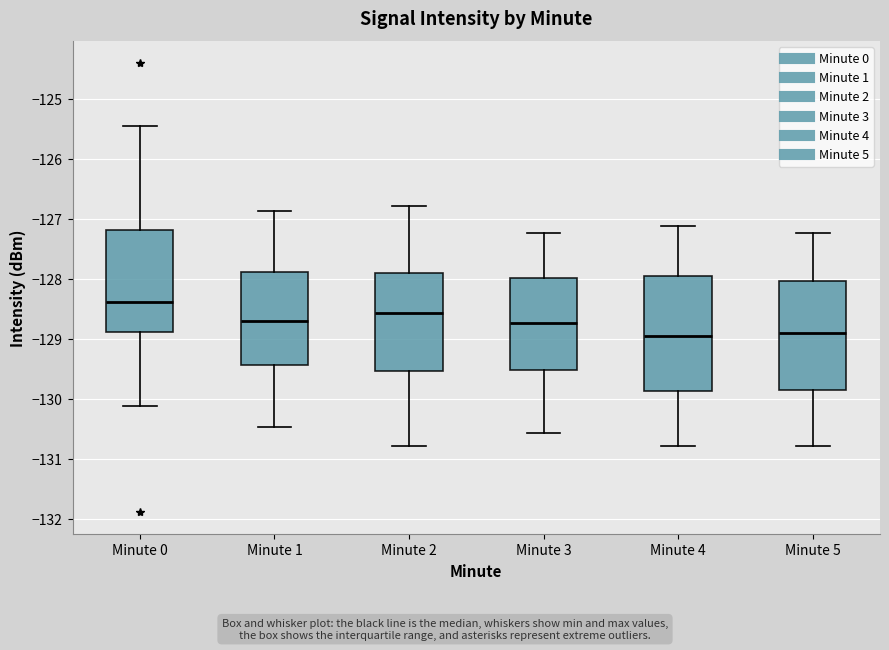

Reading left to right, read every box against the y-axis: the position of its median line, the range the box covers, and the ends of its whiskers. The values are not printed on the chart, so give them approximately, as read against the axis.

Minute 0: median -128.4, box -128.9 to -127.2, whiskers -130.1 to -125.5
Minute 1: median -128.7, box -129.4 to -127.9, whiskers -130.5 to -126.9
Minute 2: median -128.6, box -129.5 to -127.9, whiskers -130.8 to -126.8
Minute 3: median -128.7, box -129.5 to -128.0, whiskers -130.6 to -127.2
Minute 4: median -129.0, box -129.9 to -128.0, whiskers -130.8 to -127.1
Minute 5: median -128.9, box -129.8 to -128.0, whiskers -130.8 to -127.2